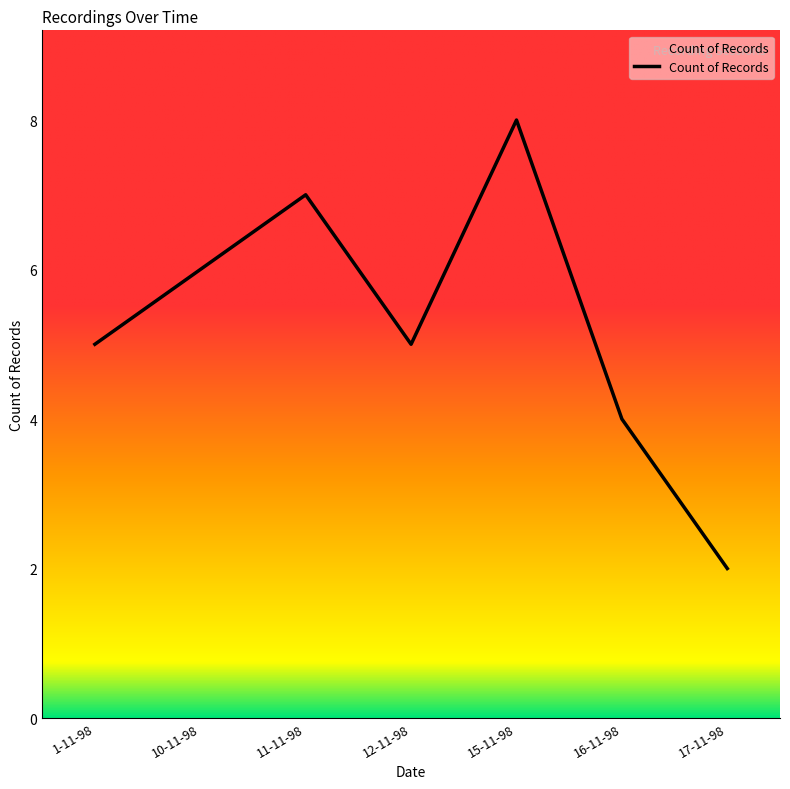

The chart shows a value of 8 at 15-11-98. True or false?

True